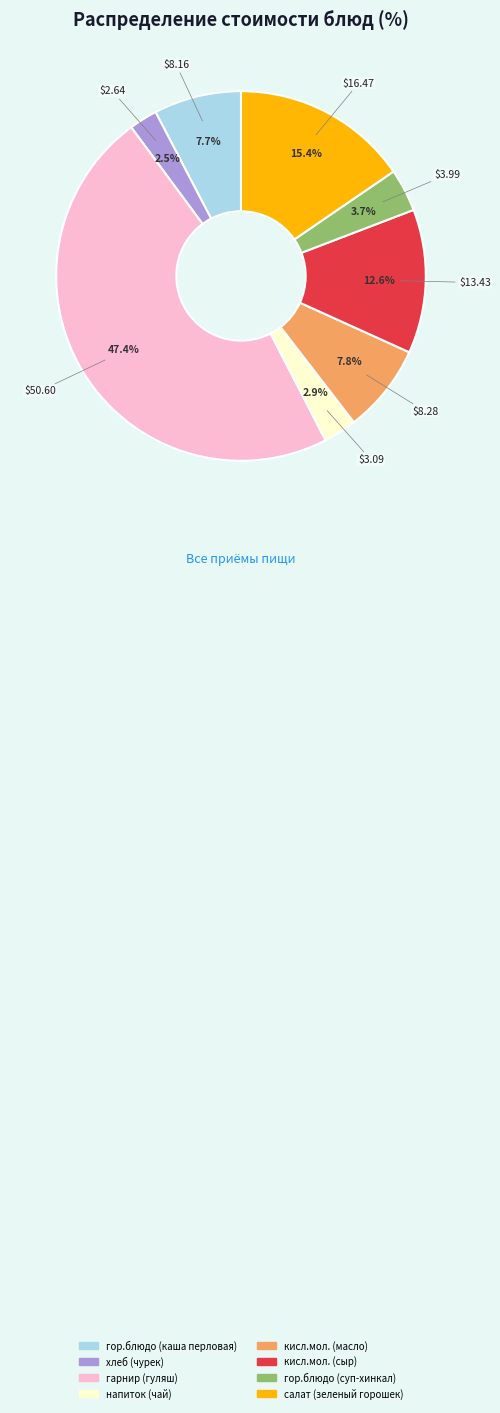

Is there a majority slice in this chart?

No